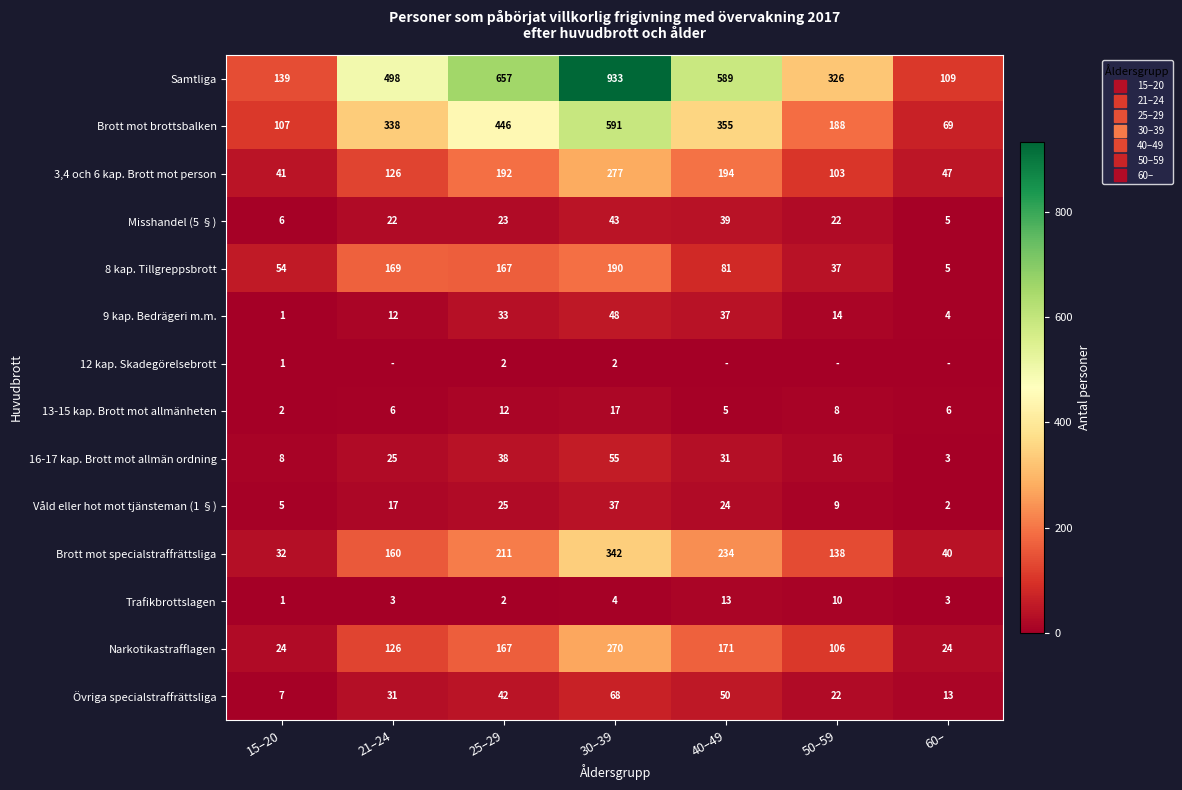

Which series has the largest total across all categories?

Samtliga